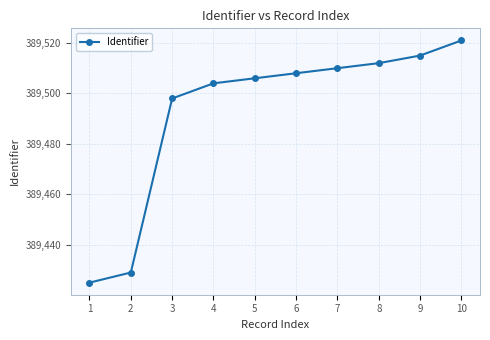

Rank the categories by value from highest to lowest.

10, 9, 8, 7, 6, 5, 4, 3, 2, 1